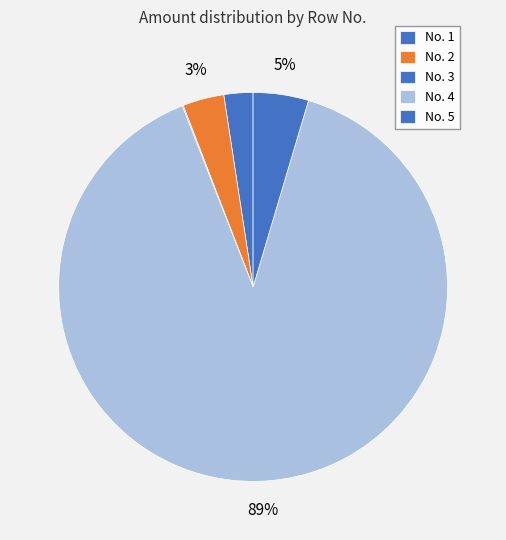

How many segments does this pie chart have?

5